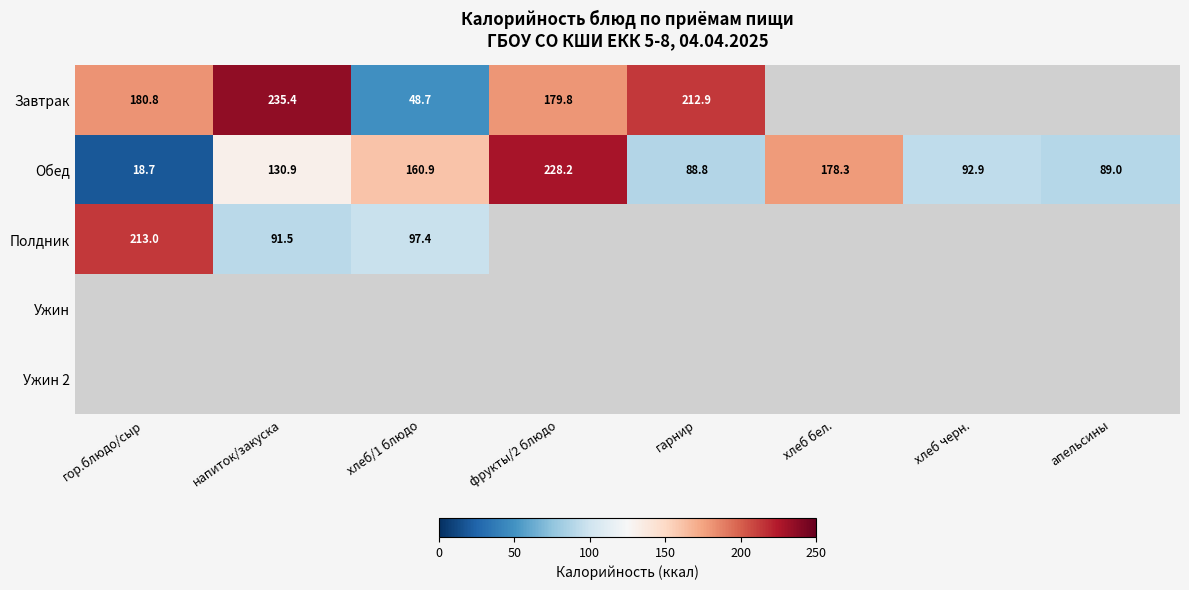

What is the maximum value for Полдник?

213.0